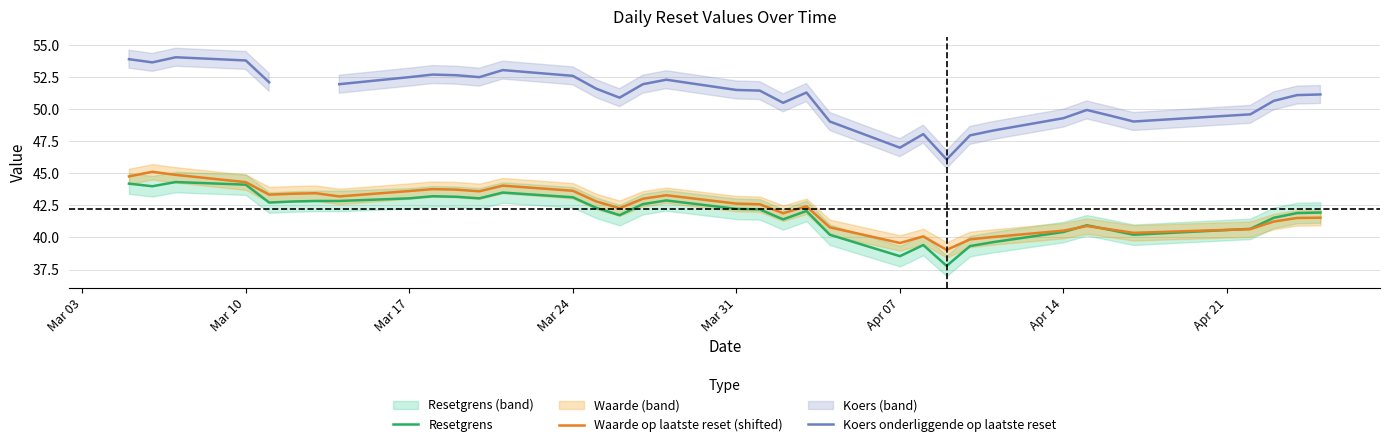

How many interior local peaks does the Resetgrens series have?

7